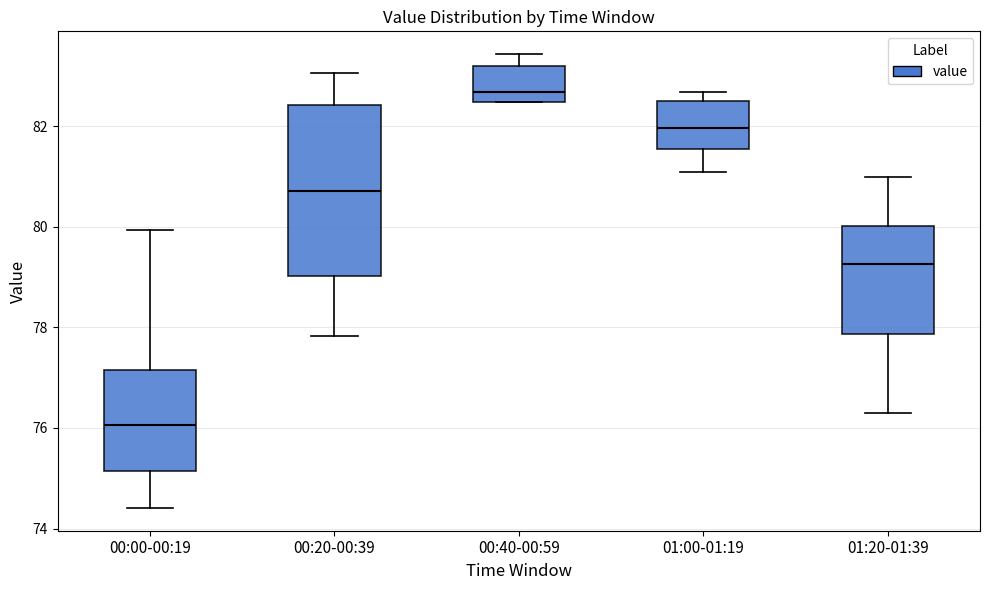

Which box's median line is the highest?

00:40-00:59